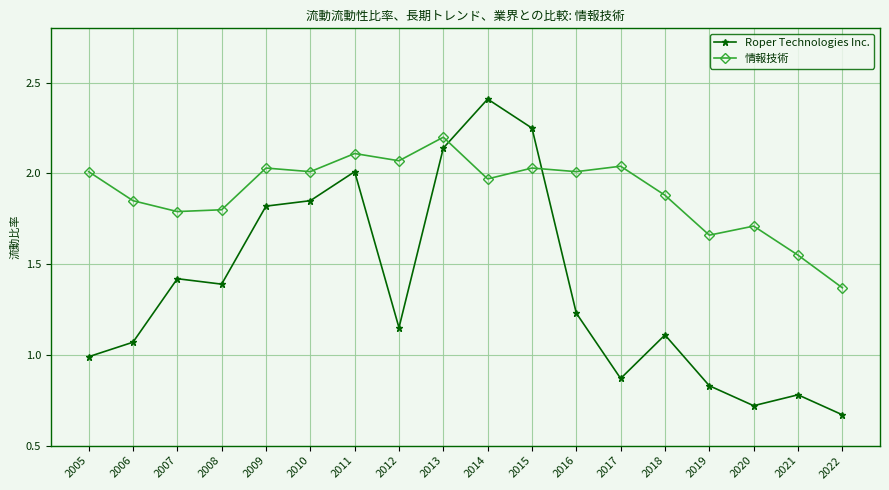

At which label is Roper Technologies Inc. closest to 1?

2005